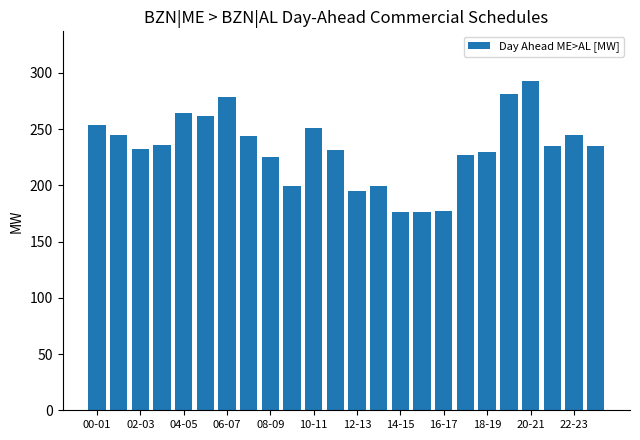

What is the value of the 17th bar from the left?

177